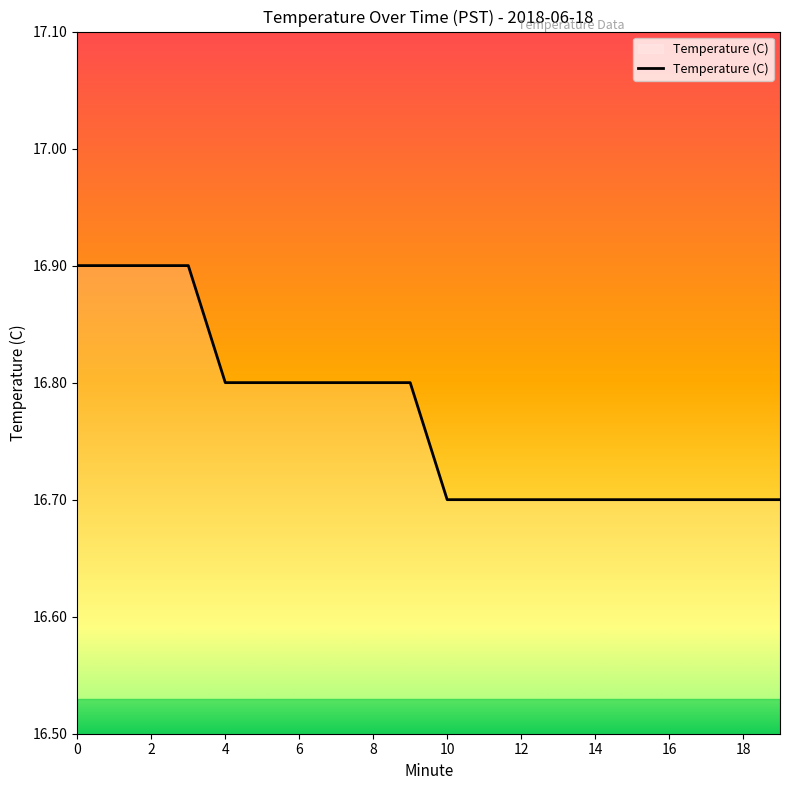

What is the maximum value shown in the chart?

16.9